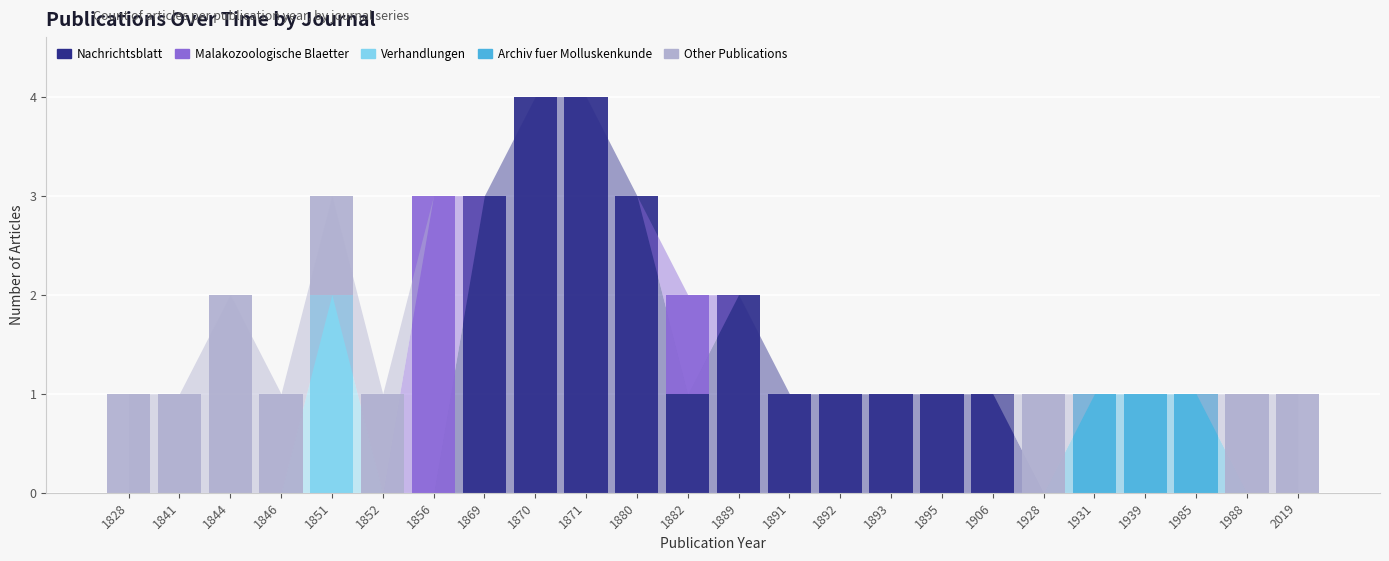

What is the sum of all Nachrichtsblatt values?

22